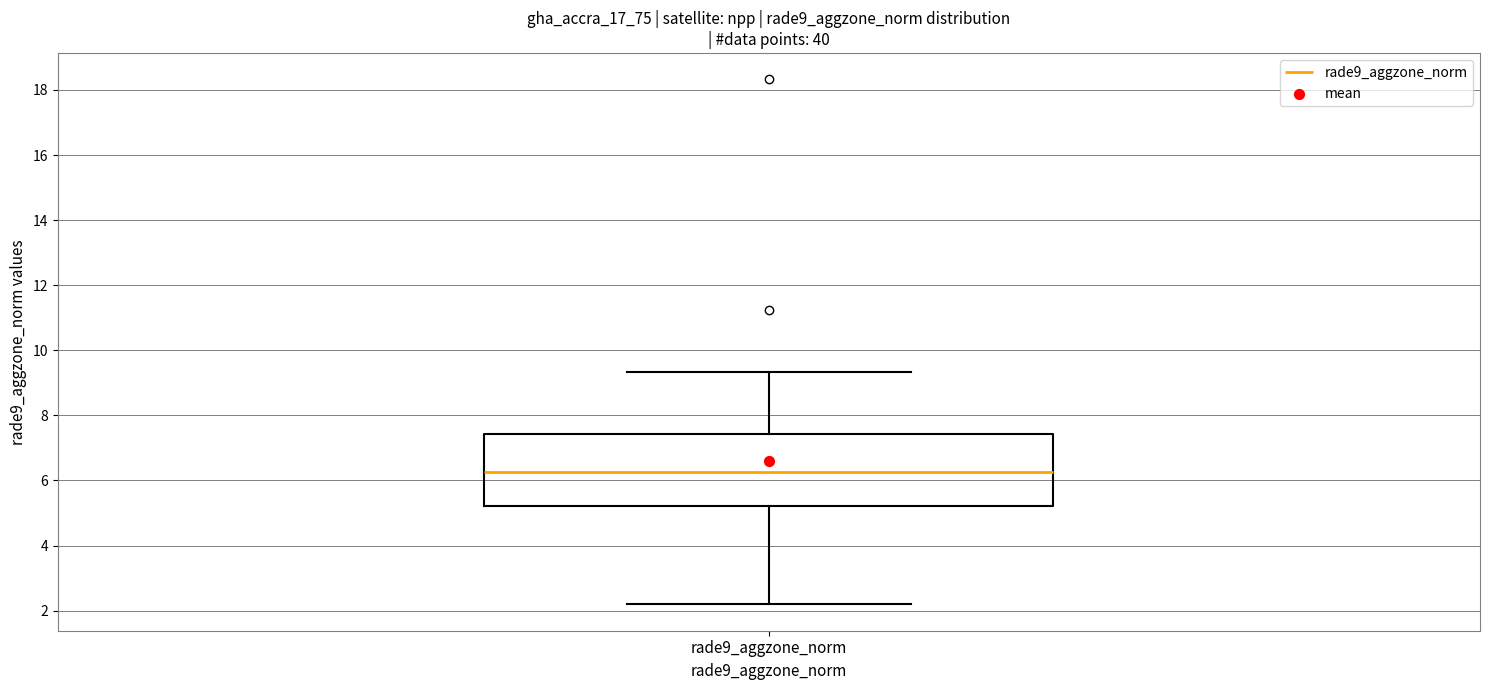

Where does the median line of the box for rade9_aggzone_norm sit on the y-axis? The values are not printed on the chart, so give them approximately, as read against the axis.

6.2